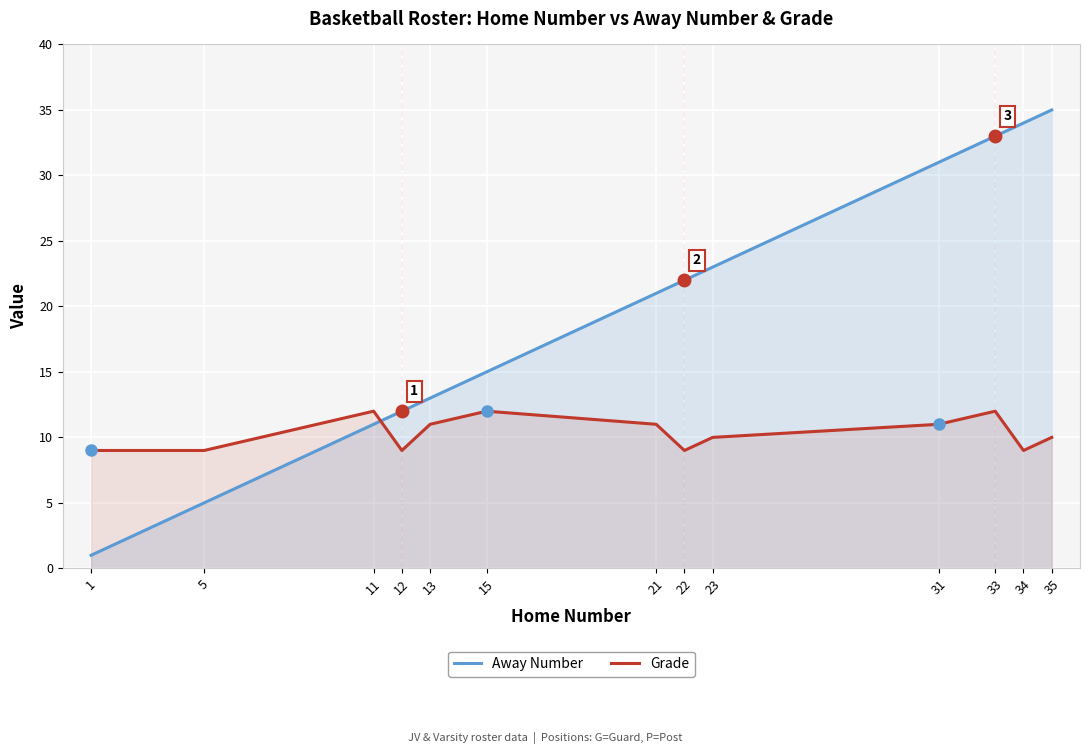

Which series has the widest spread of values?

Away Number